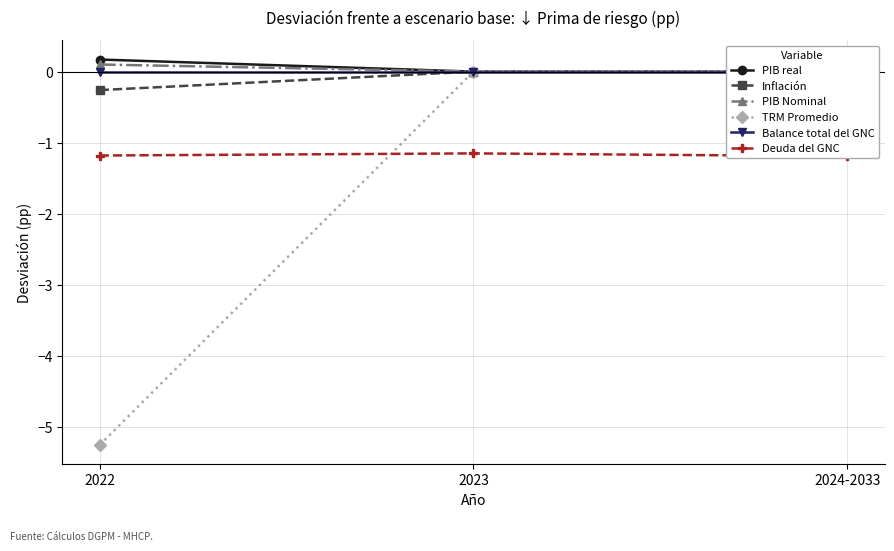

Reading left to right, extract all data points from this chart.

PIB real: 0.2	0.0	0.0
Inflación: -0.3	0.0	0.0
PIB Nominal: 0.1	0.0	0.0
TRM Promedio: -5.2	0.0	0.0
Balance total del GNC: -0.0	-0.0	-0.0
Deuda del GNC: -1.2	-1.1	-1.2